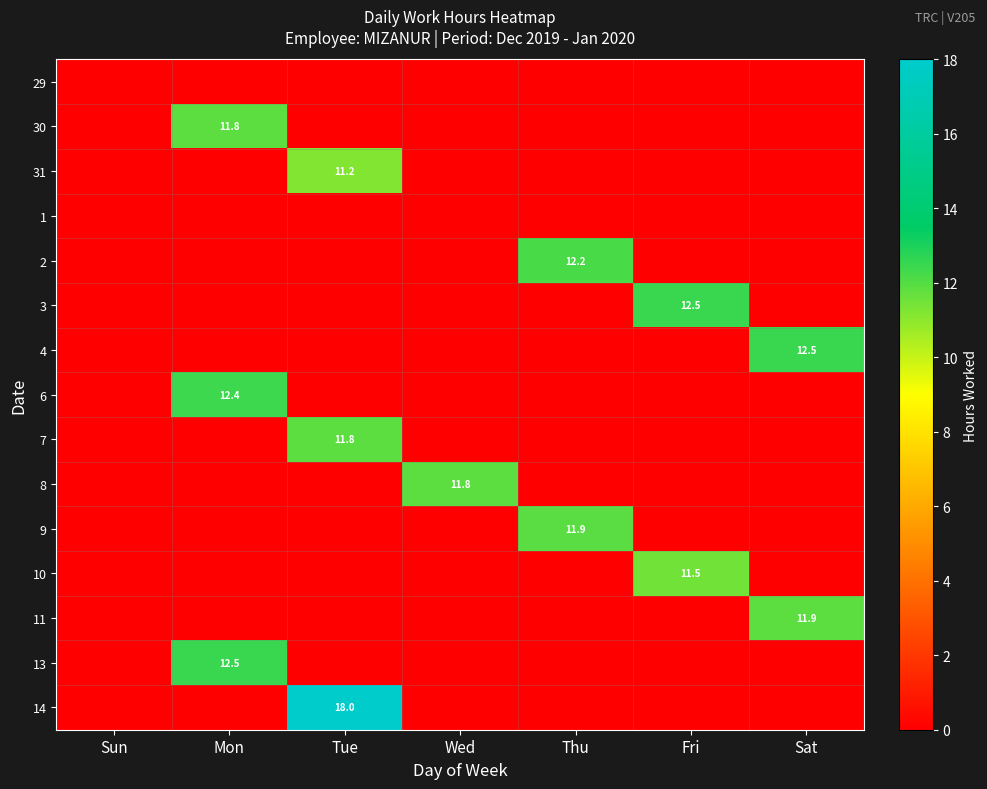

Which series has the largest total across all categories?

14